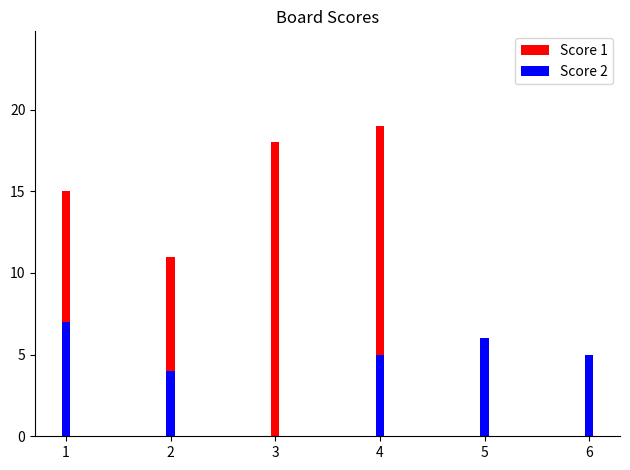

Rank the categories by Score 1 value from highest to lowest.

4, 3, 1, 2, 5, 6